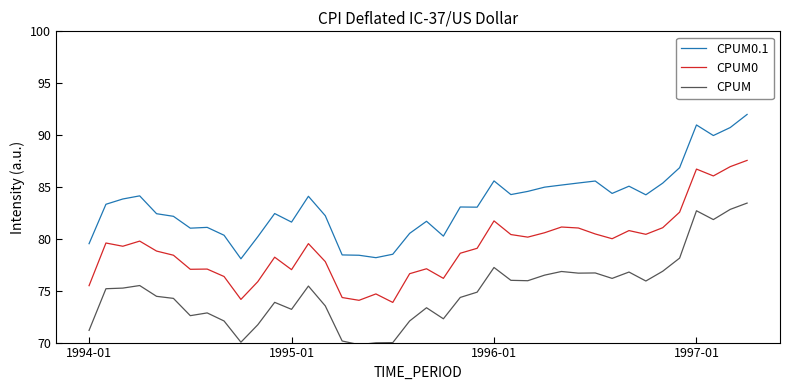

True or false: CPUM0 and CPUM intersect in this chart.

False